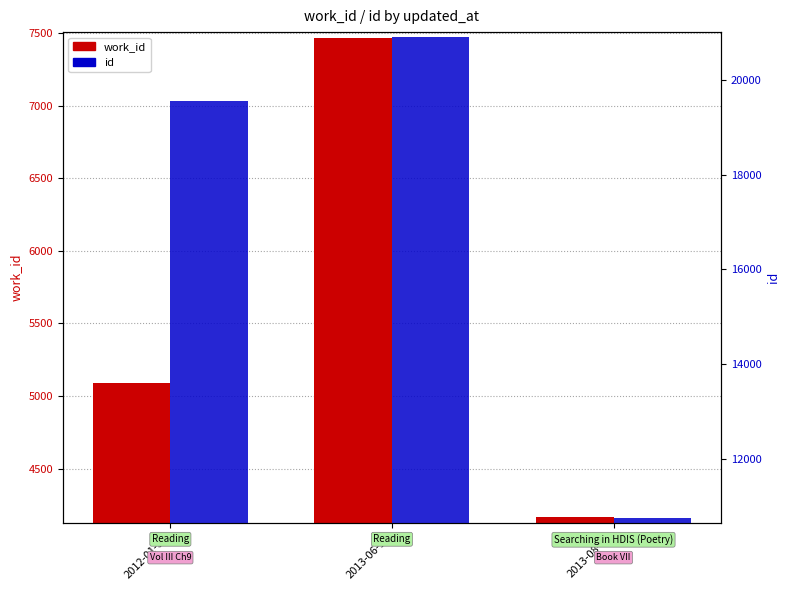

Which series changed the most between 2012-01-30 and 2013-08-07?

id